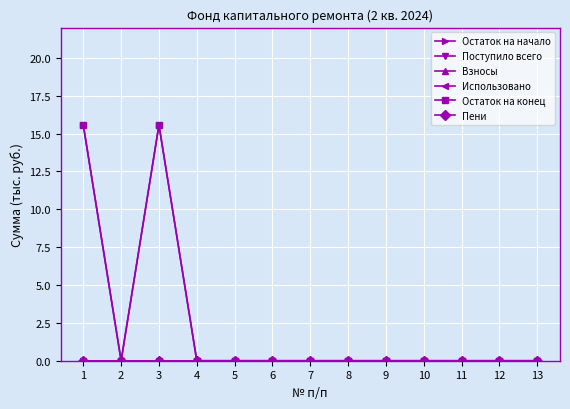

Does the chart have visible grid lines?

Yes